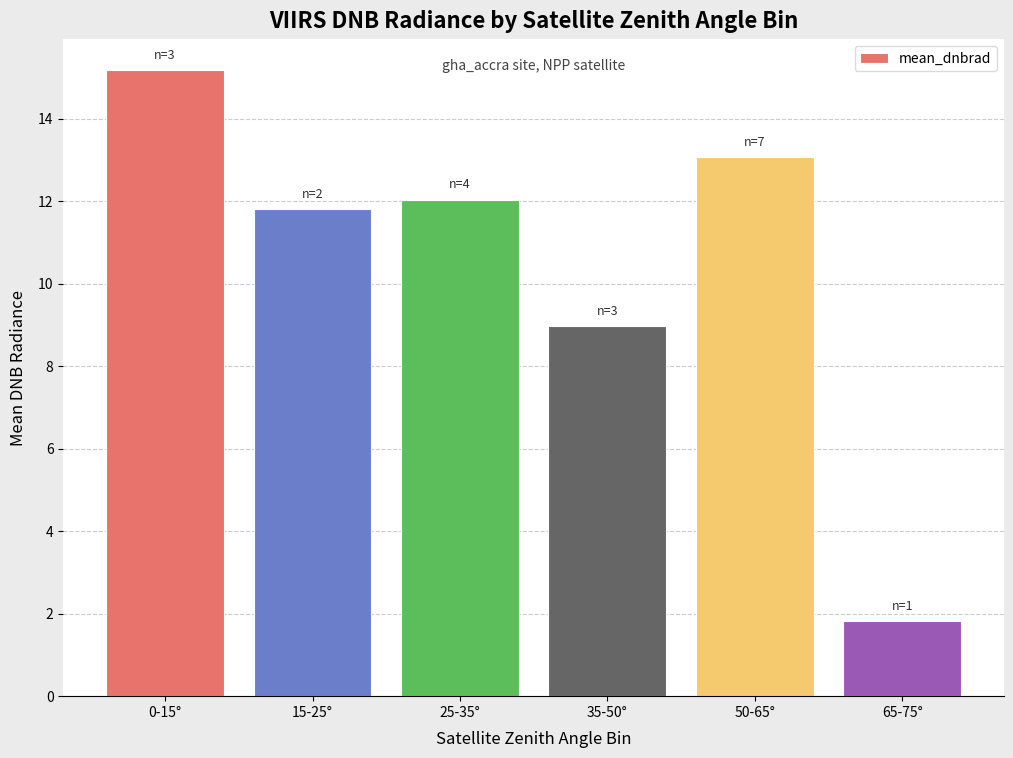

Between 50-65° and 0-15°, which is larger?

0-15°